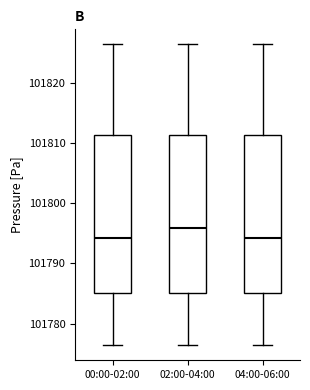

Which box has the highest median line?

02:00-04:00